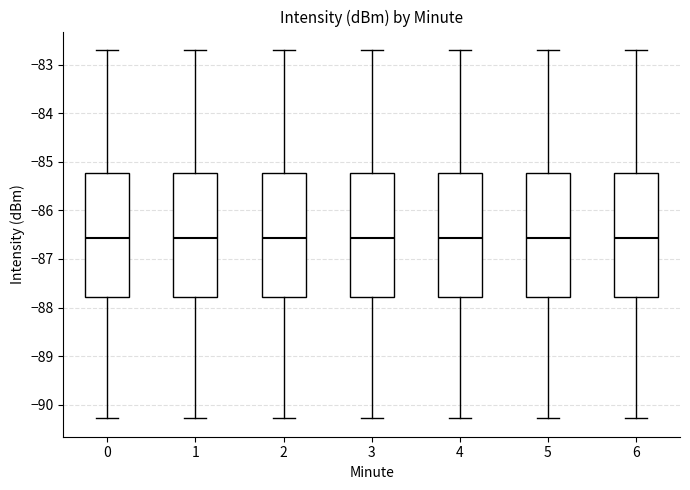

Reading left to right, transcribe this box plot: for each box, give where its median line is, the range the box spans, and where its two whiskers end, as read against the y-axis. The values are not printed on the chart, so give them approximately, as read against the axis.

0: median -86.6, box -87.8 to -85.2, whiskers -90.3 to -82.7
1: median -86.6, box -87.8 to -85.2, whiskers -90.3 to -82.7
2: median -86.6, box -87.8 to -85.2, whiskers -90.3 to -82.7
3: median -86.6, box -87.8 to -85.2, whiskers -90.3 to -82.7
4: median -86.6, box -87.8 to -85.2, whiskers -90.3 to -82.7
5: median -86.6, box -87.8 to -85.2, whiskers -90.3 to -82.7
6: median -86.6, box -87.8 to -85.2, whiskers -90.3 to -82.7